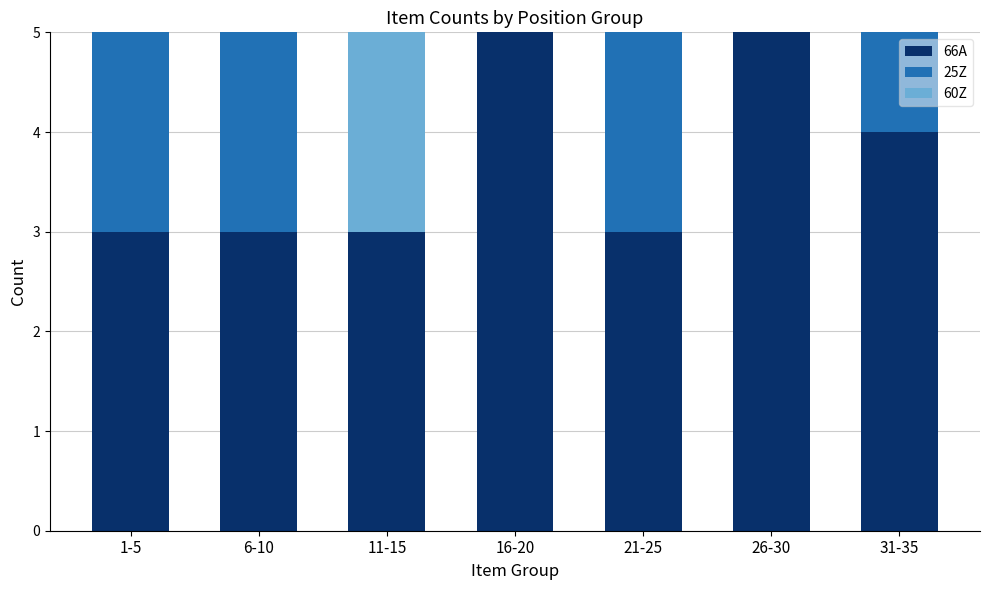

Reading left to right, what are the values for 66A?

1-5=3	6-10=3	11-15=3	16-20=5	21-25=3	26-30=5	31-35=4